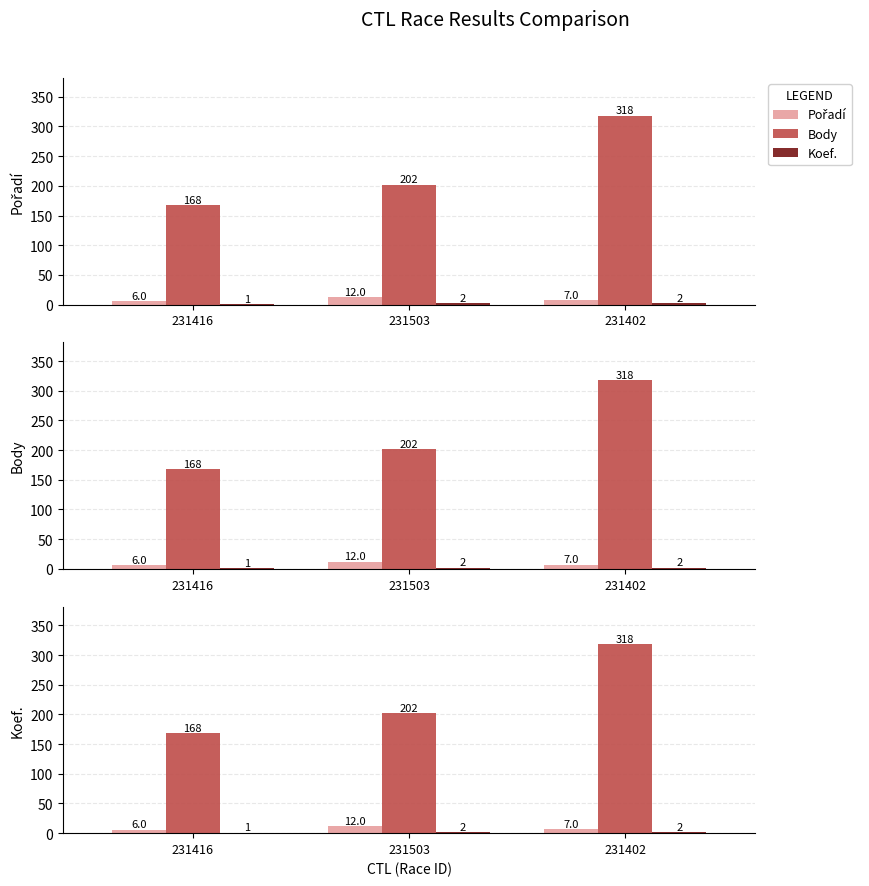

Reading left to right, what are all the values shown in this chart?

Pořadí: 6	12	7
Body: 168	202	318
Koef.: 1	2	2